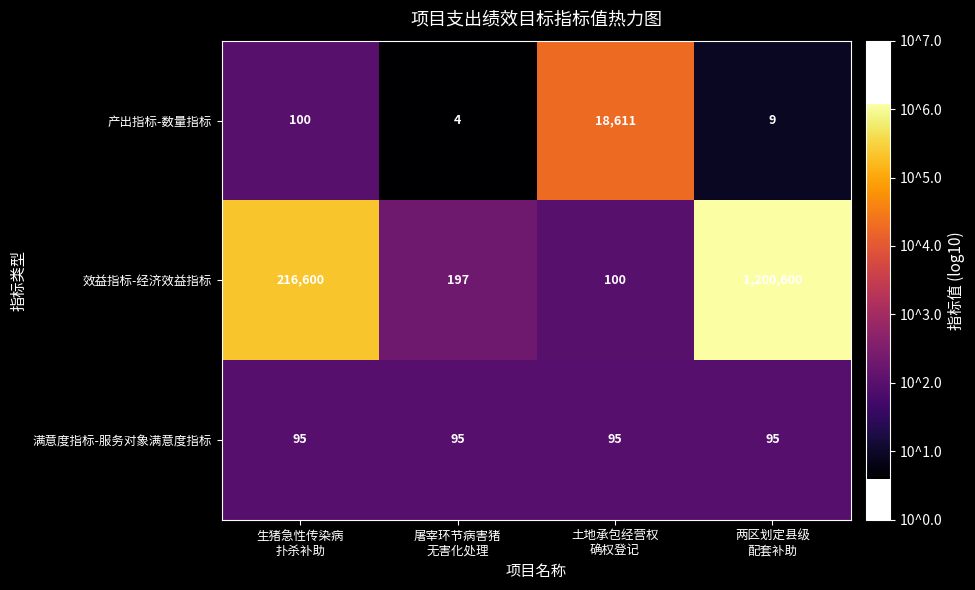

Between 生猪急性传染病
扑杀补助 and 土地承包经营权
确权登记, which series saw the biggest shift?

效益指标-经济效益指标